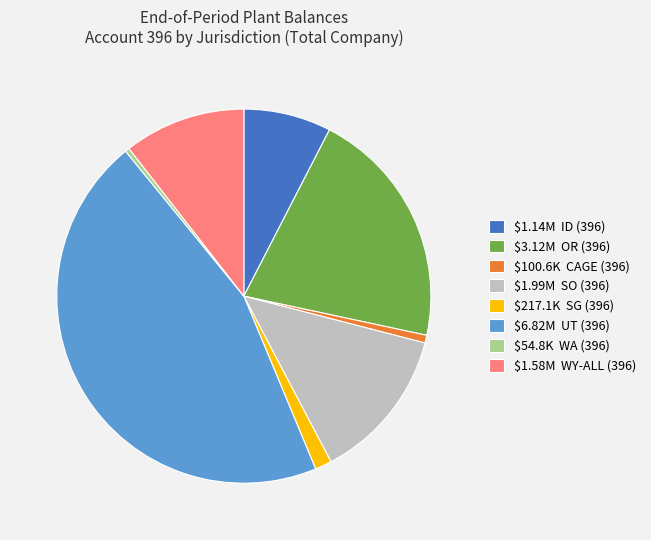

Count the number of slices in the pie.

8